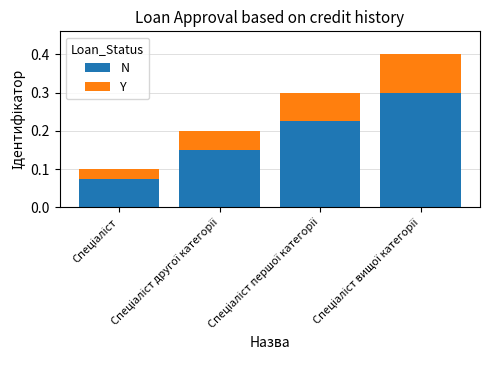

How many N values are between 0 and 1?

4